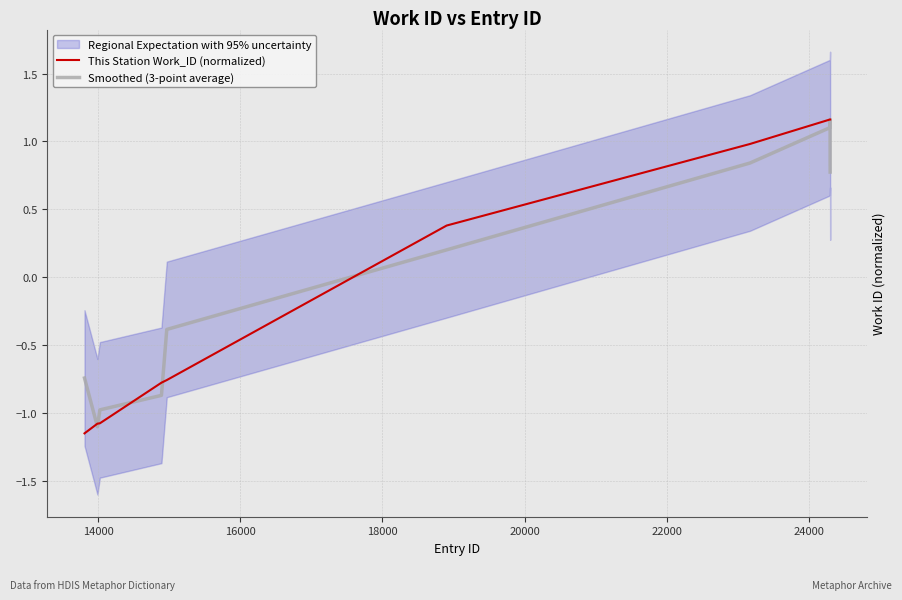

Rank the series at 24000 from highest to lowest value.

This Station Work_ID (normalized), Smoothed (3-point average)